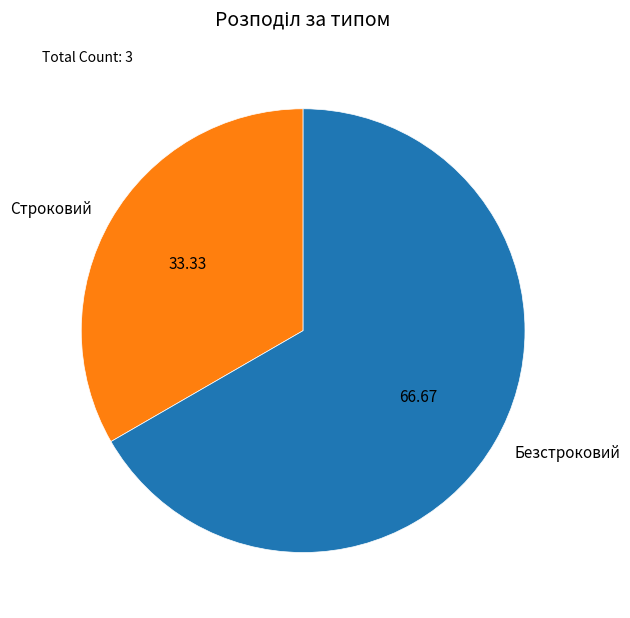

How many slices are in this pie chart?

2